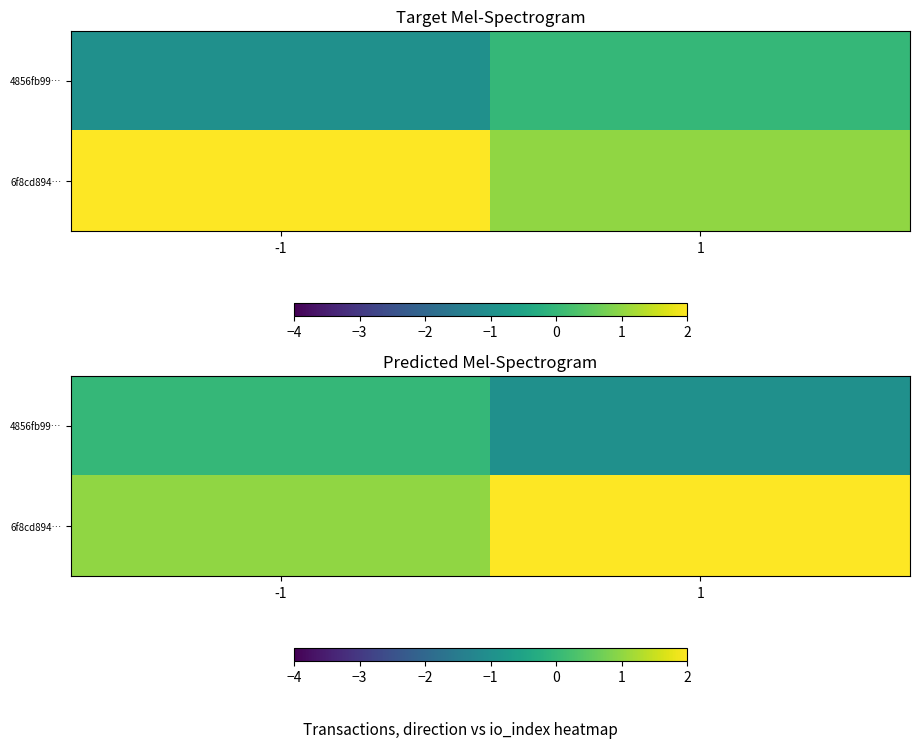

What is the sum of the 6f8cd894… values at 1 and -1?

3